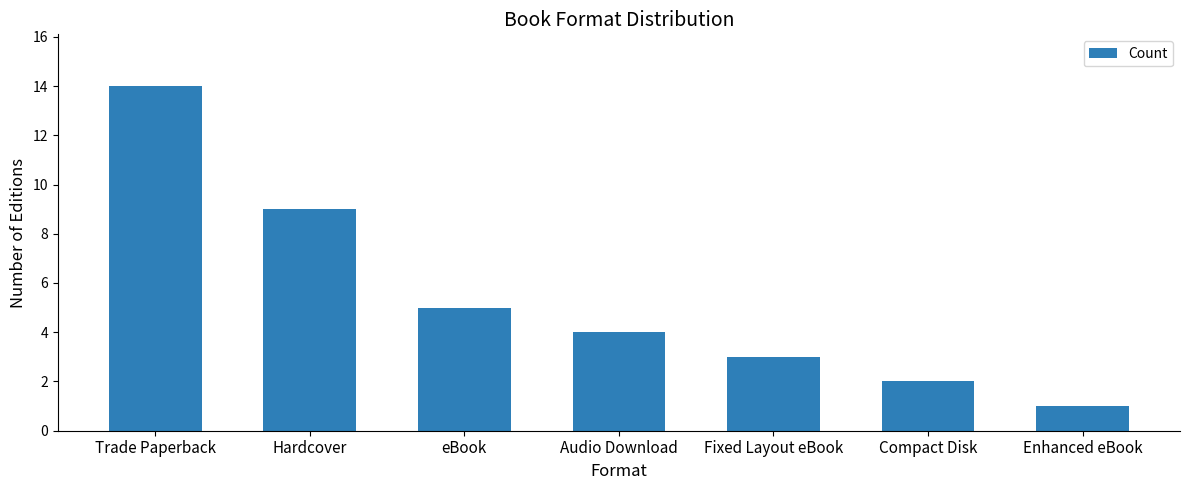

What is the sum of all values?

38